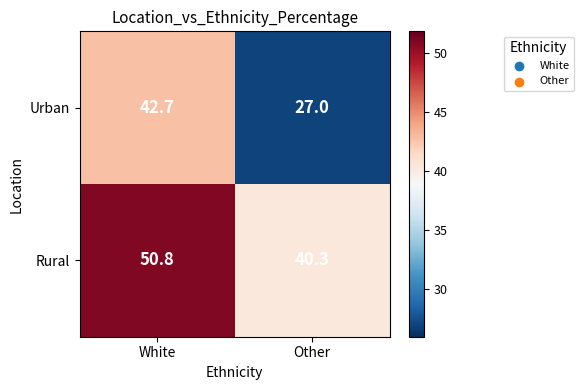

List the series in order of their overall mean, lowest first.

Urban, Rural